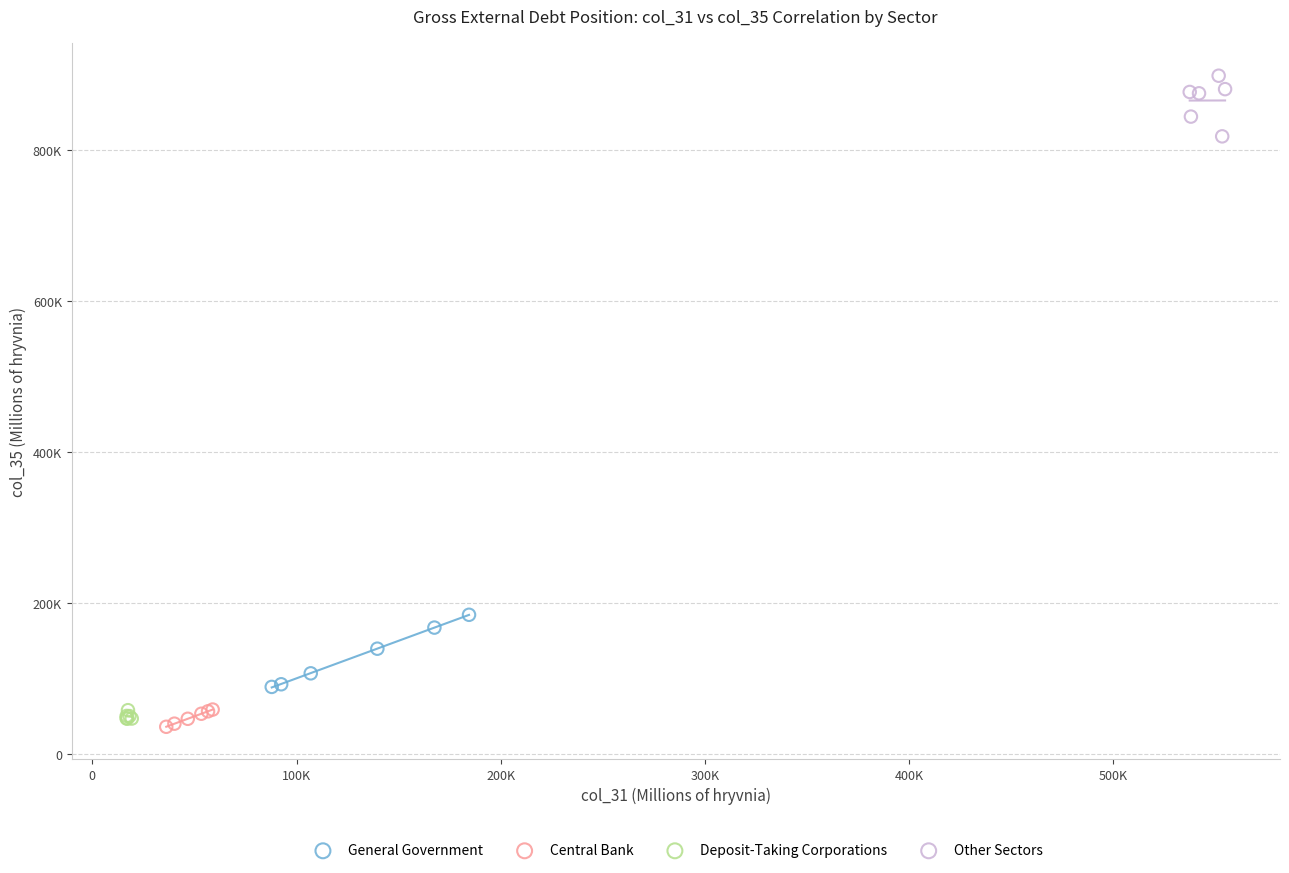

Which series reaches the minimum Y coordinate?

Central Bank